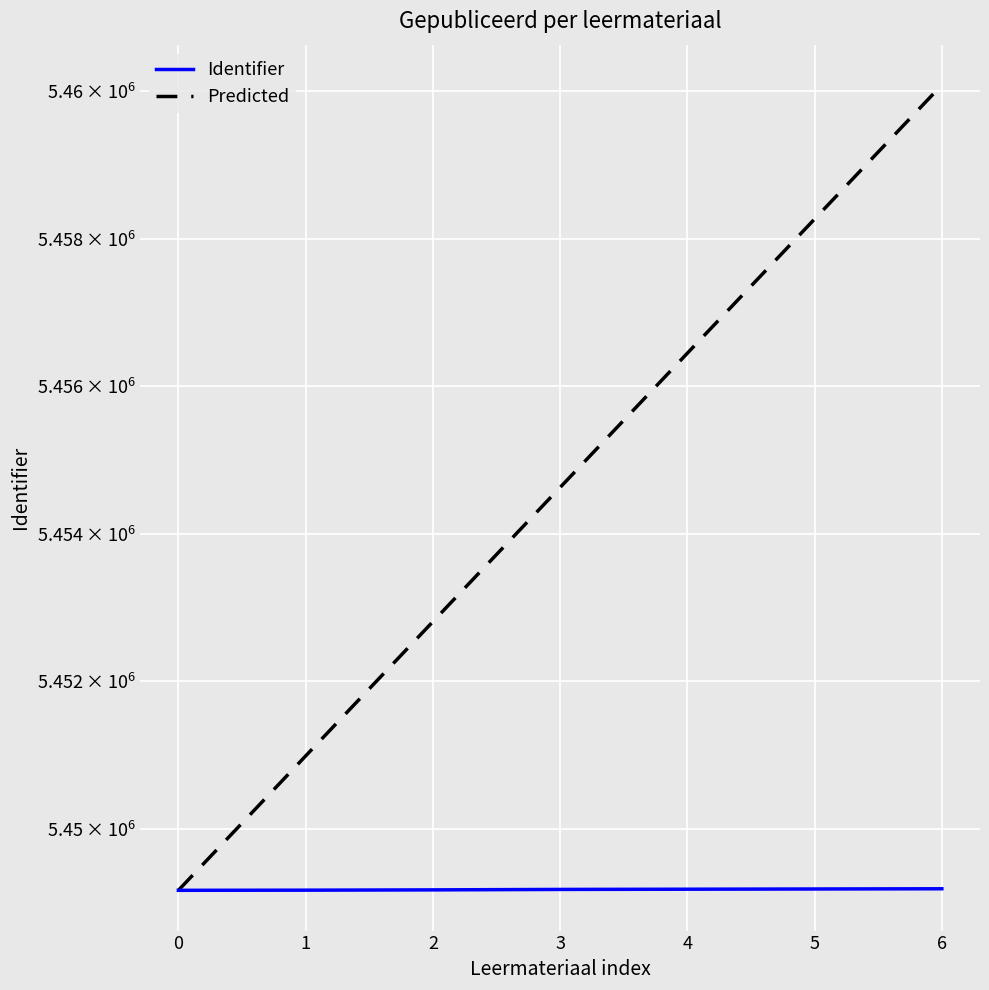

True or false: Identifier has a value of 5449180.0 at 4.

True